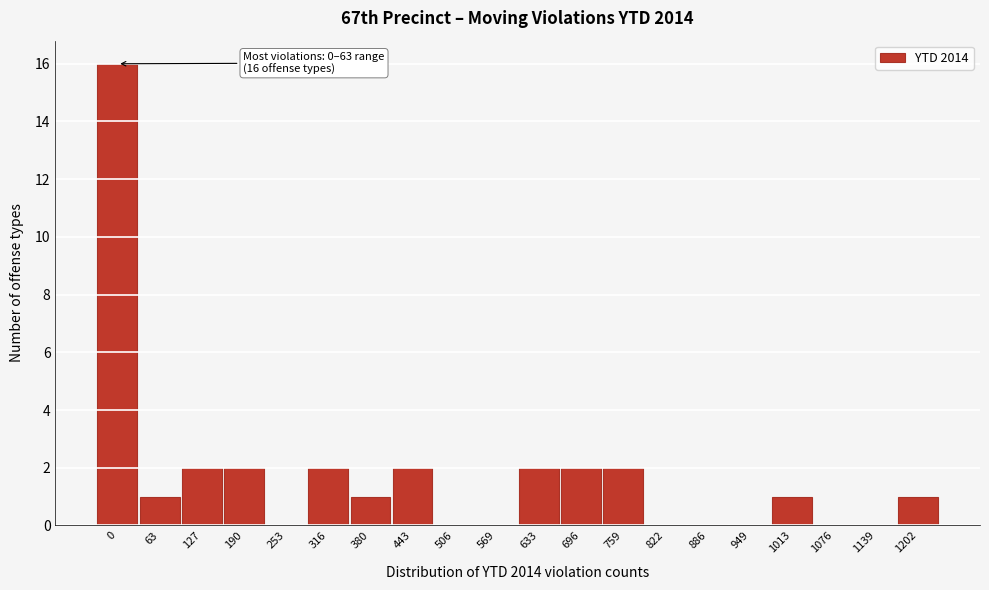

Reading right to left, what are all the values shown in this chart?

1202=1	1139=0	1076=0	1013=1	949=0	886=0	822=0	759=2	696=2	633=2	569=0	506=0	443=2	380=1	316=2	253=0	190=2	127=2	63=1	0=16